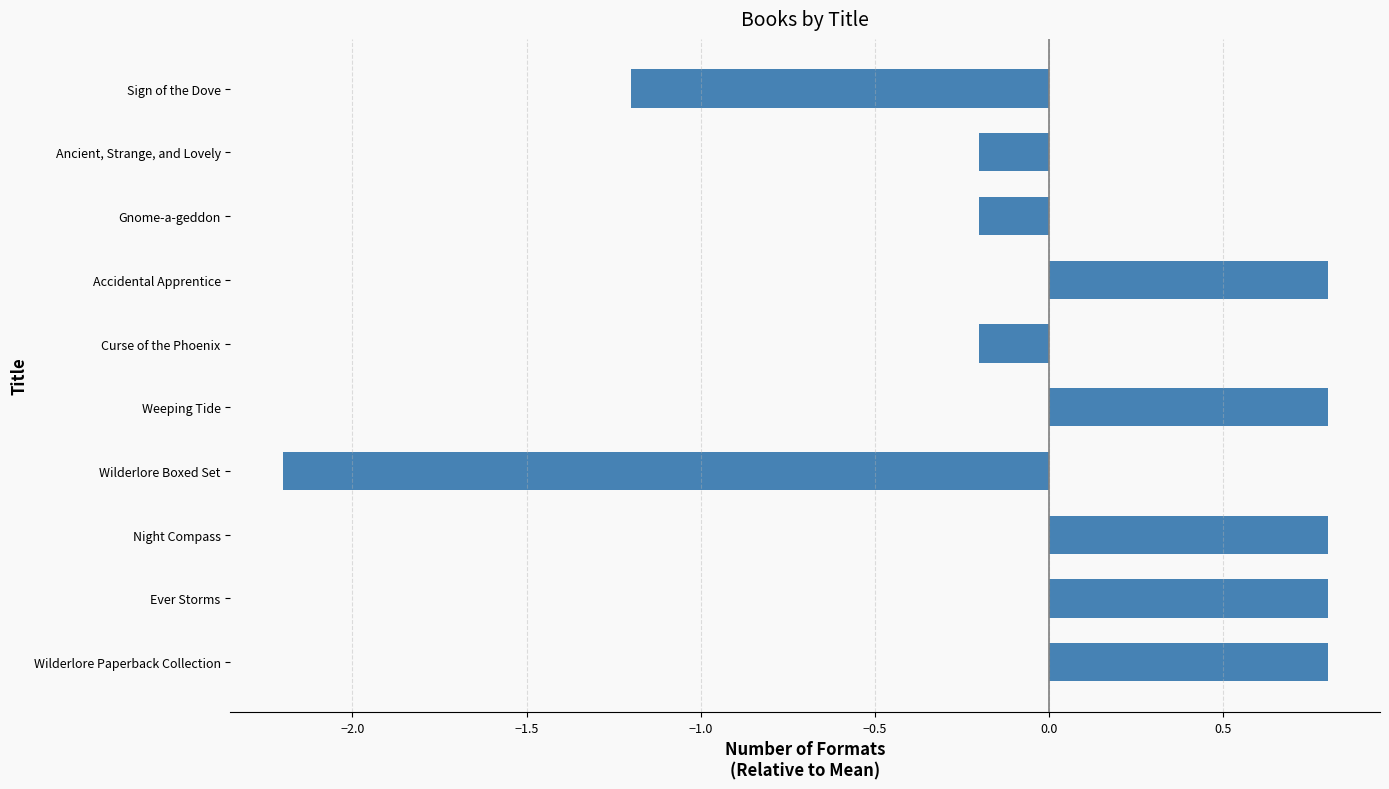

What is the minimum value shown in the chart?

-2.2